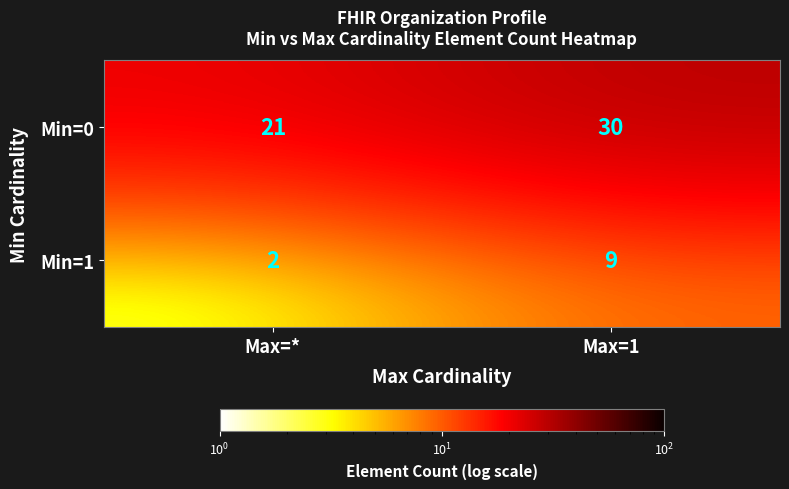

Rank the series by their maximum value, from highest to lowest.

Min=0, Min=1